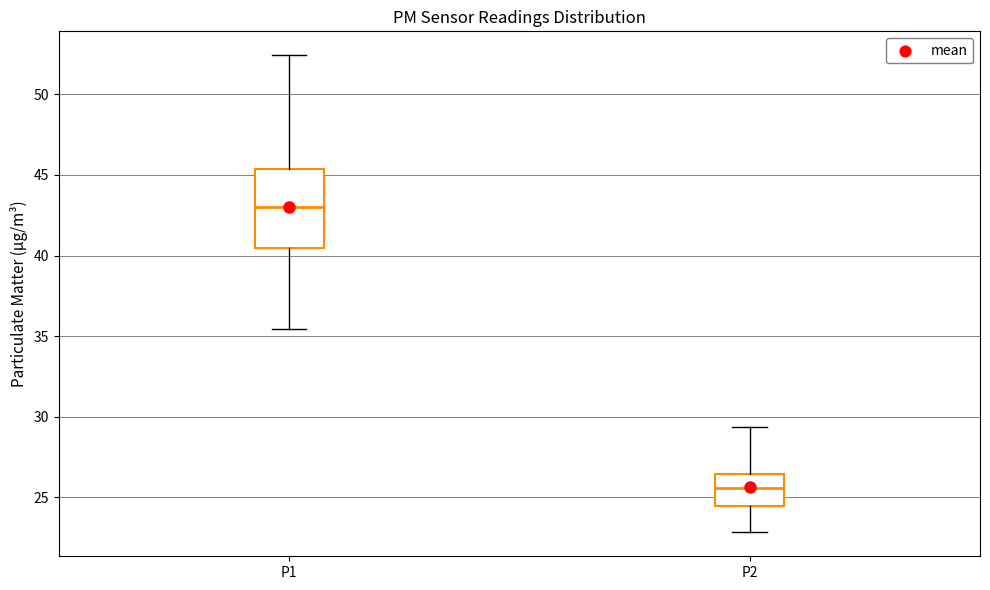

Where does the median line of the box for P1 sit on the y-axis? The values are not printed on the chart, so give them approximately, as read against the axis.

43.0